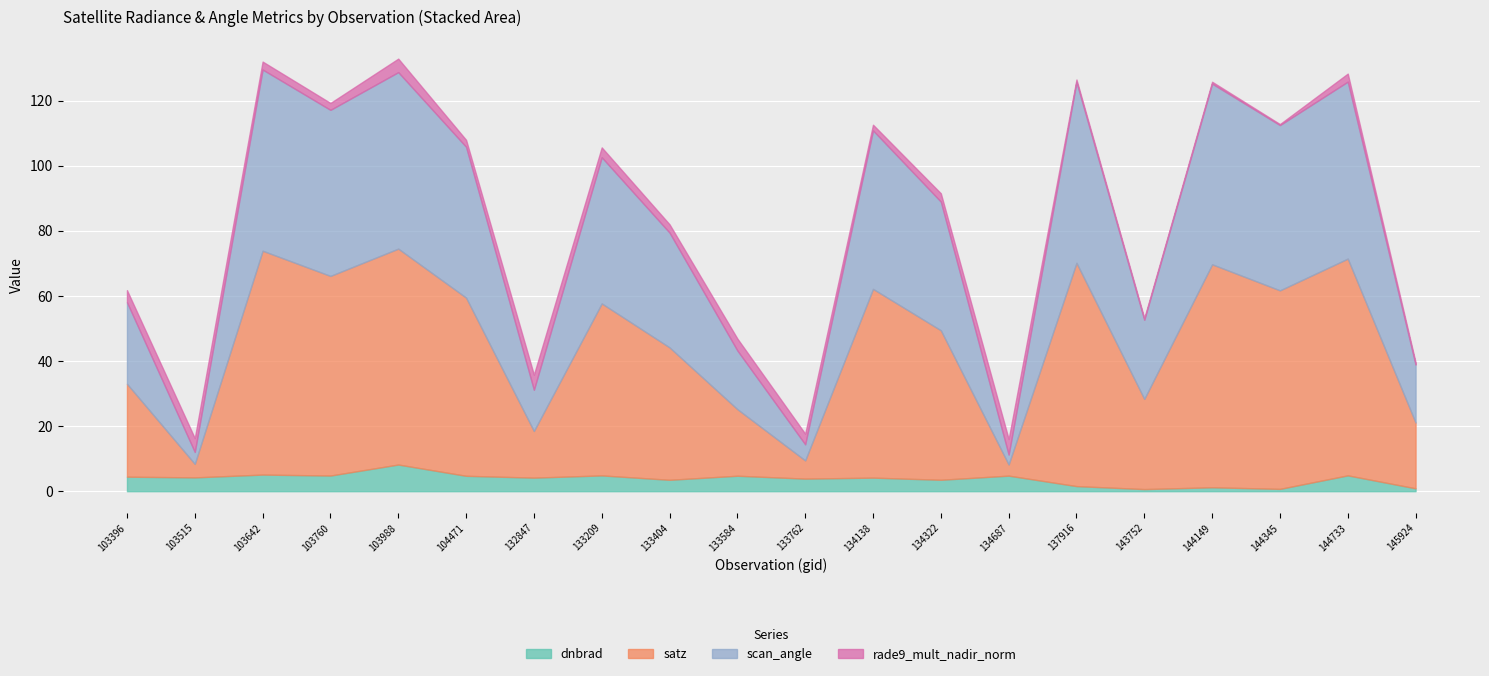

After their last crossing, which series has the higher values: rade9_mult_nadir_norm or satz?

satz